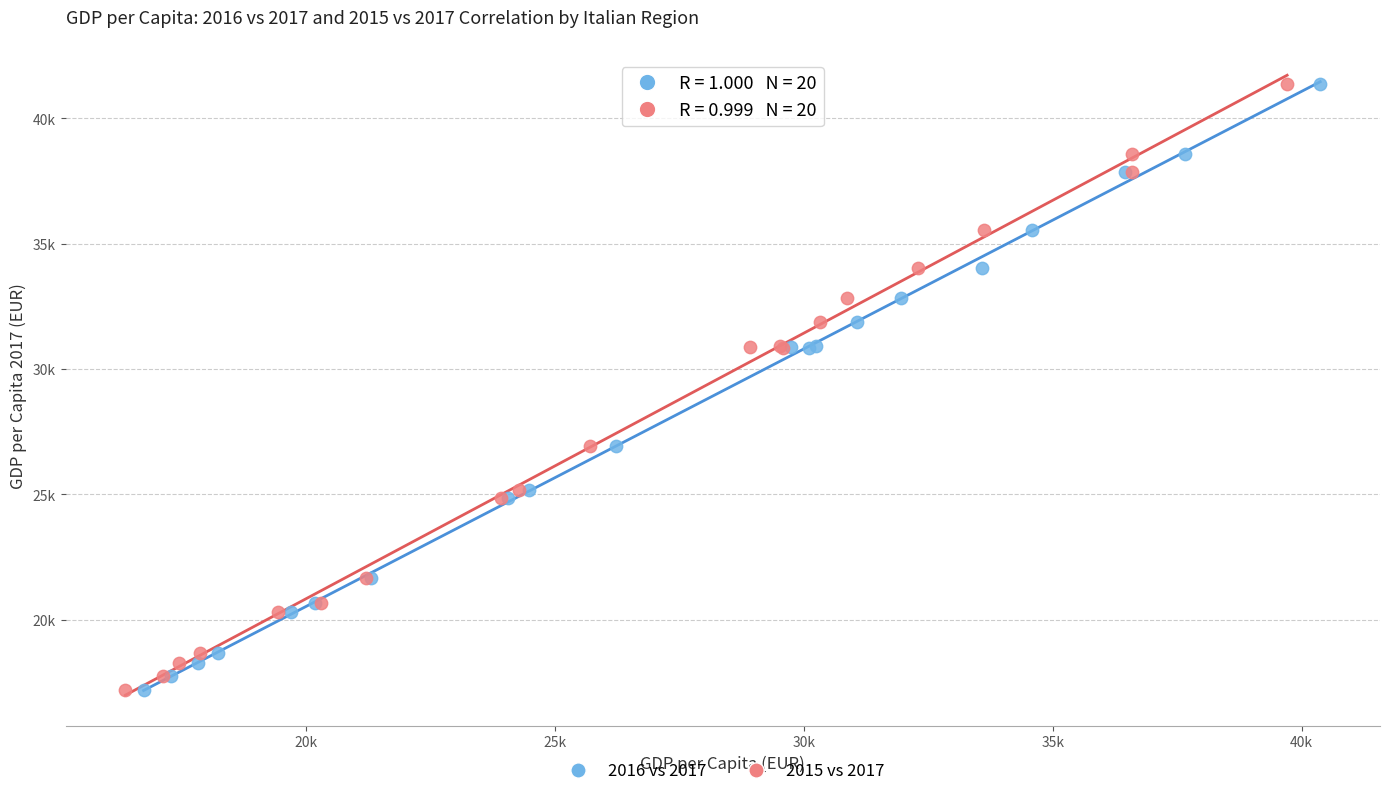

What are all the series names shown in the legend?

2016 vs 2017, 2015 vs 2017